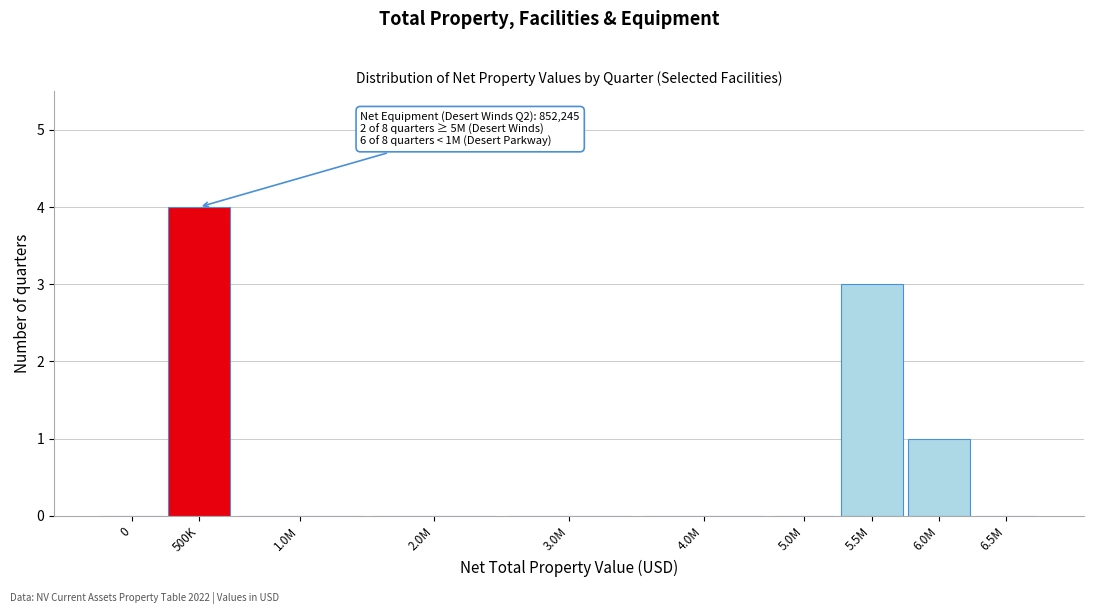

Reading left to right, transcribe all the data shown in this chart.

0=0	500K=4	1.0M=0	2.0M=0	3.0M=0	4.0M=0	5.0M=0	5.5M=3	6.0M=1	6.5M=0